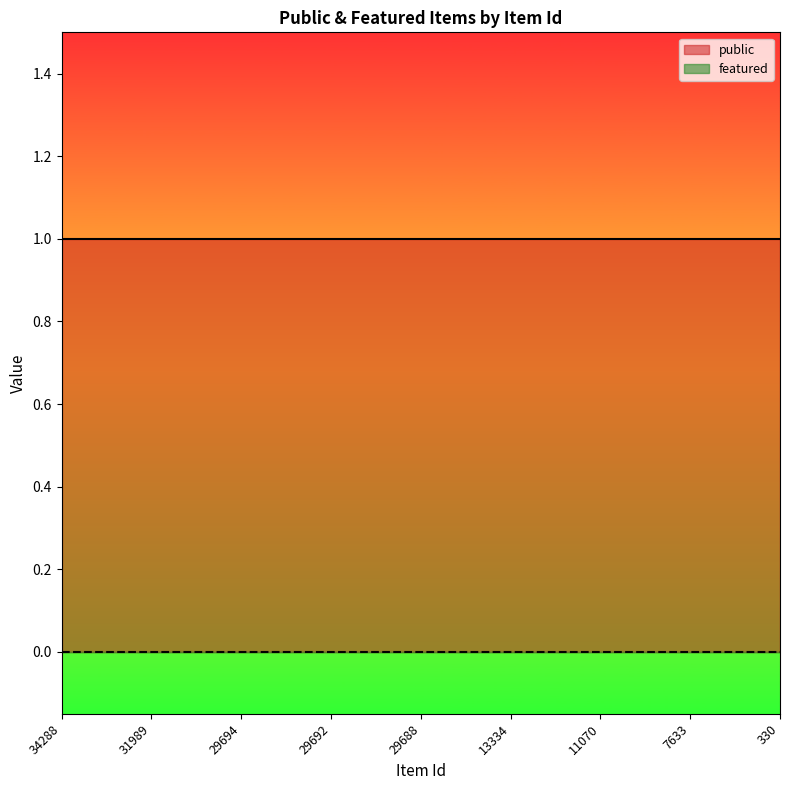

What is the value of the public point at the 1st from the left?

1